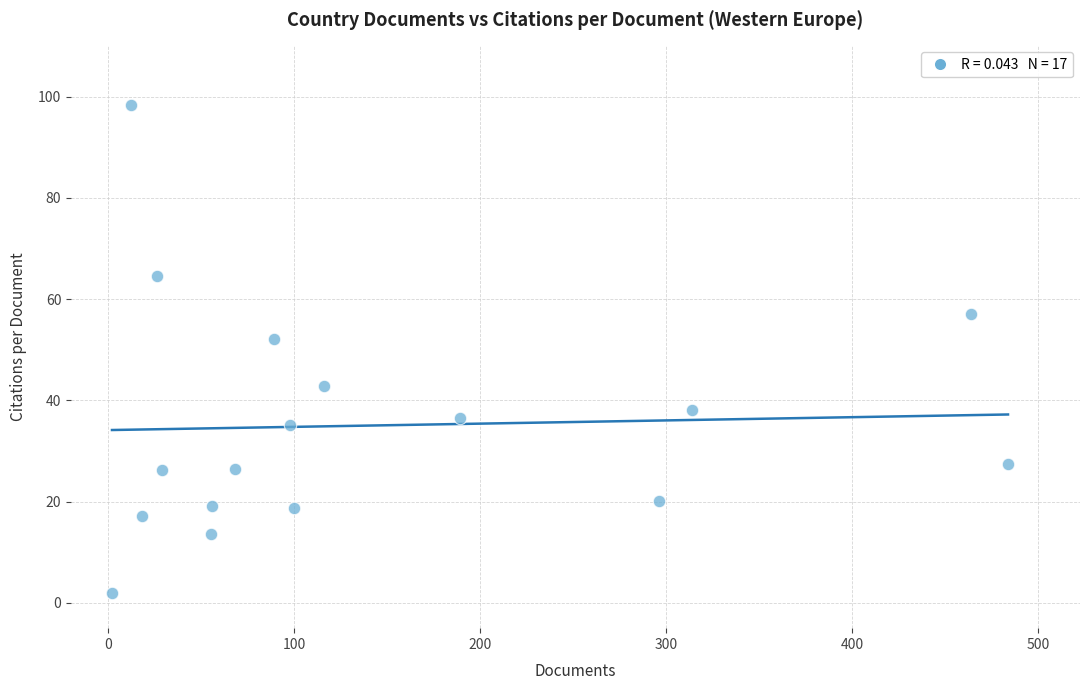

What is the range of Y values (max minus min)?

96.3